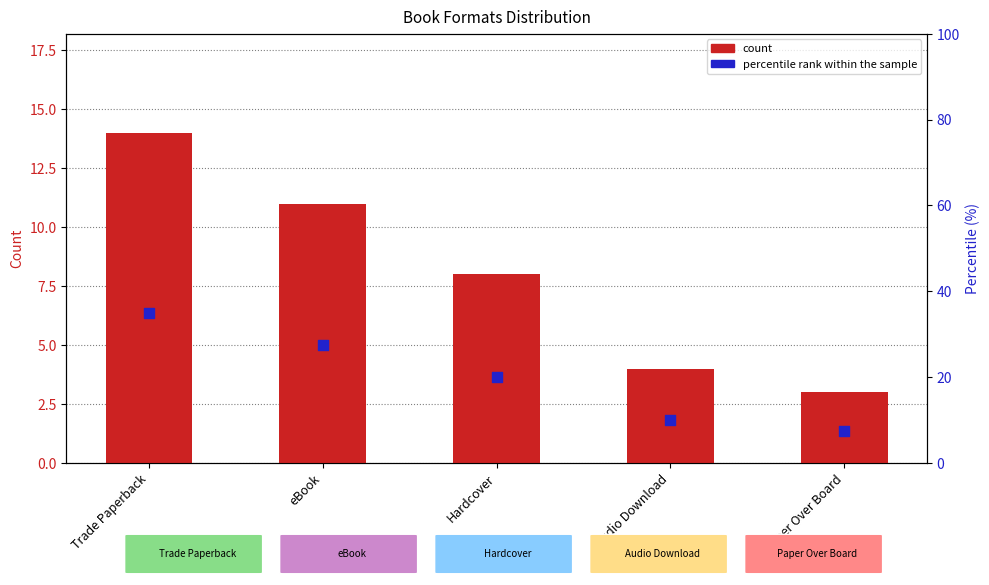

At which category is the sum across all series the highest?

Trade Paperback